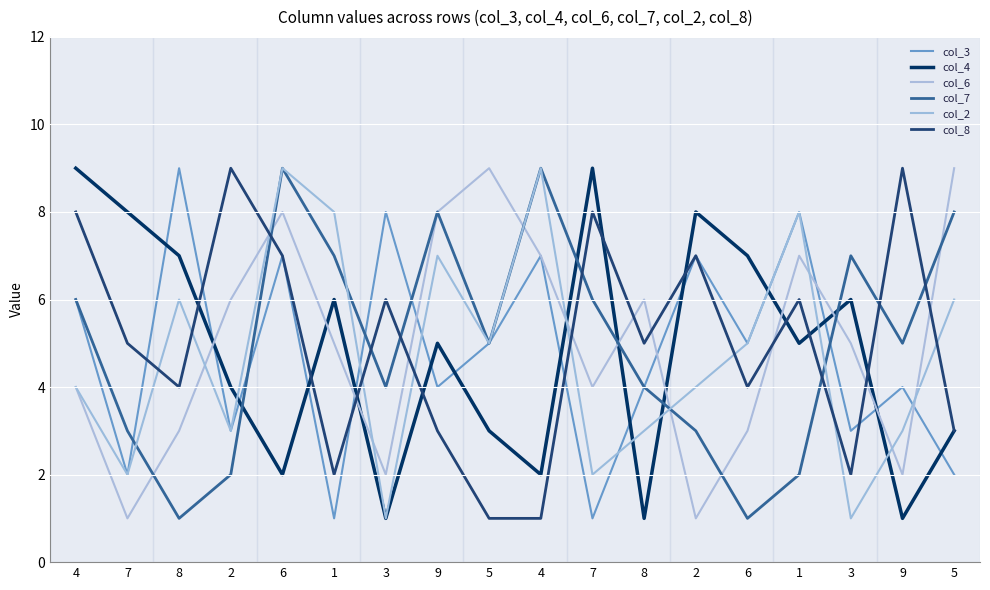

Between which two adjacent categories do col_7 and col_3 first intersect?

7 and 8